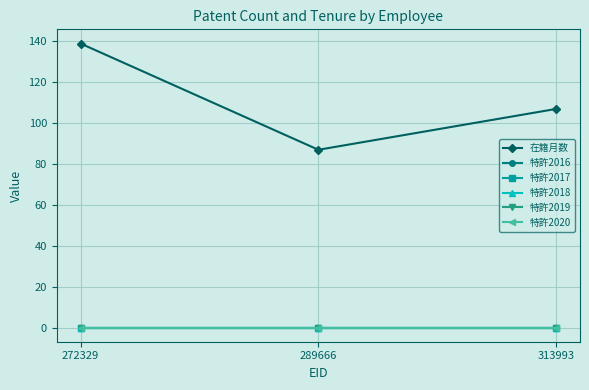

Does the chart have visible grid lines?

Yes